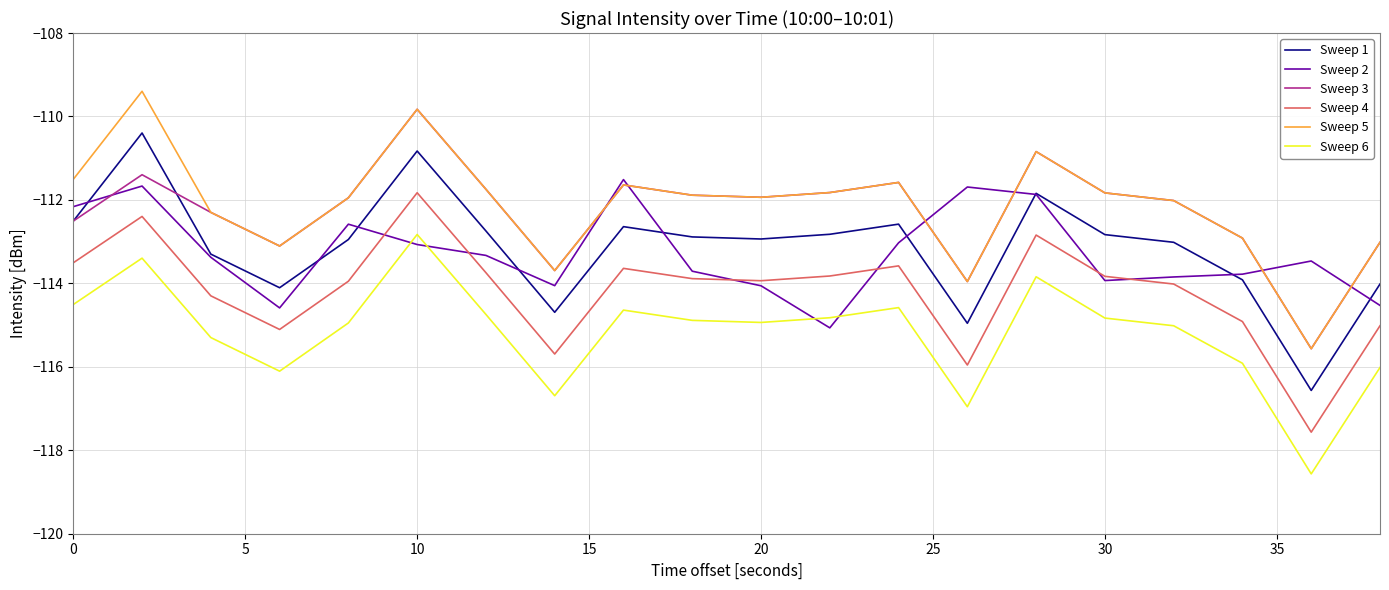

True or false: Sweep 4 and Sweep 6 cross at least once.

False